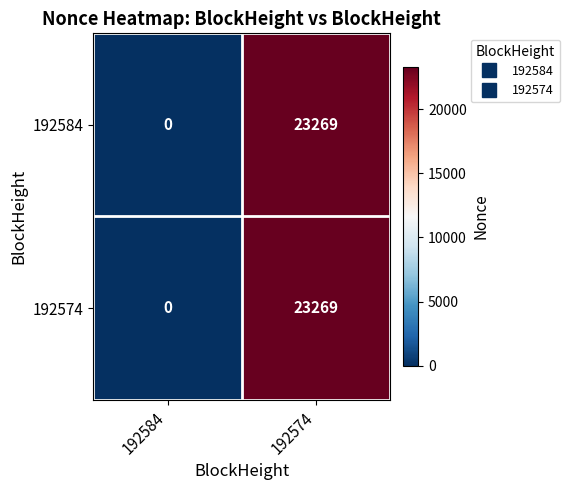

Reading left to right, list all the values displayed in this chart.

192584: 192584=0	192574=23269
192574: 192584=0	192574=23269